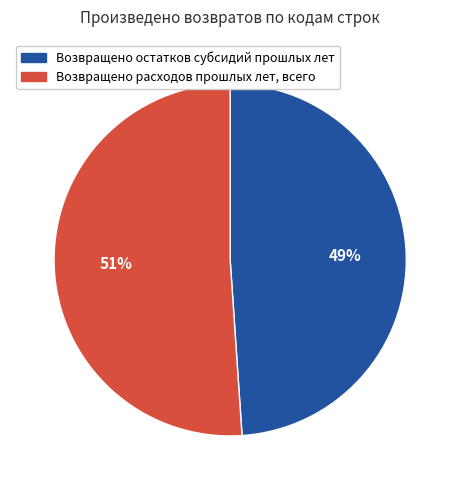

Is Возвращено расходов прошлых лет, всего the majority of the pie?

Yes